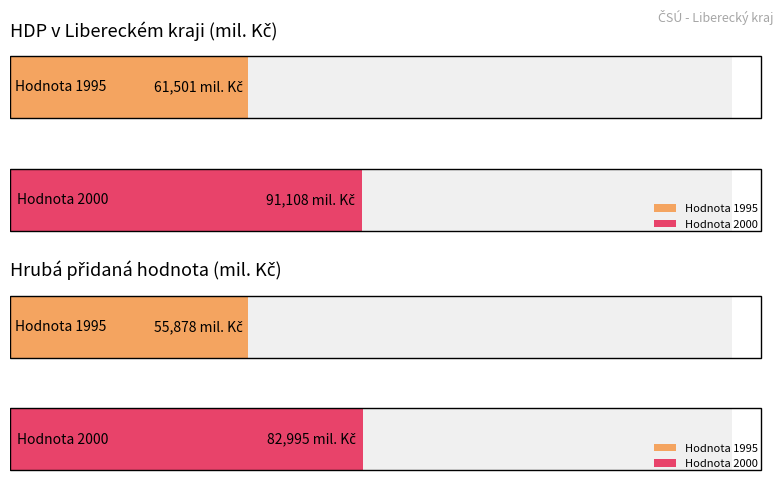

The v mil. EUR (HDP) series shows 4280.3 at 2000. True or false?

False